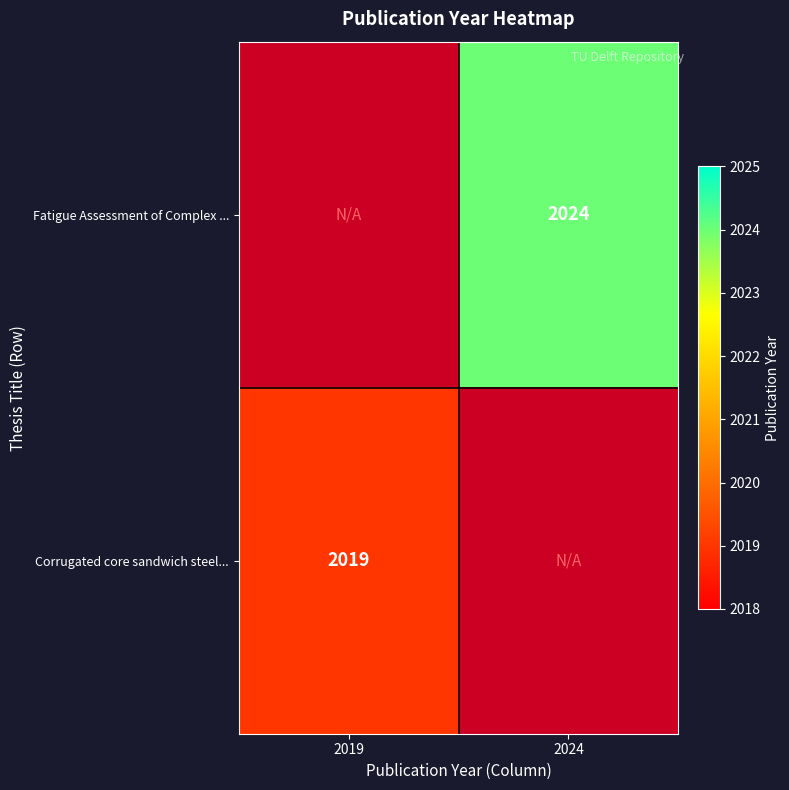

Which category has the lowest value across all series?

2019